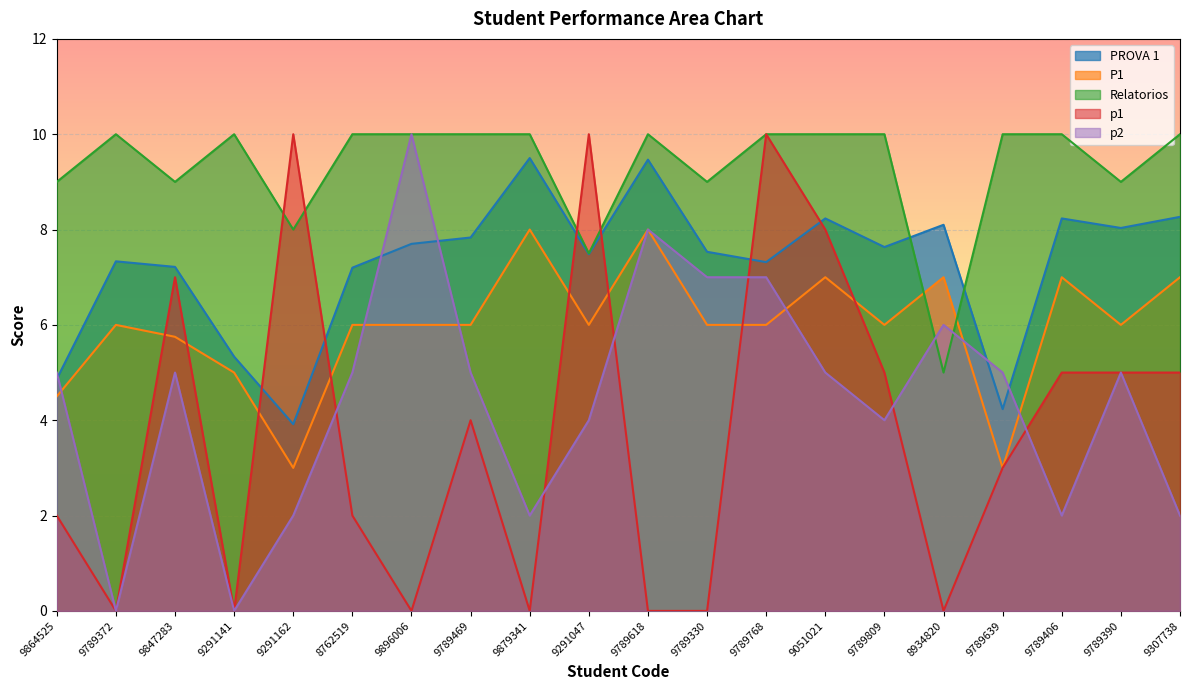

Which series has the largest total across all categories?

Relatorios